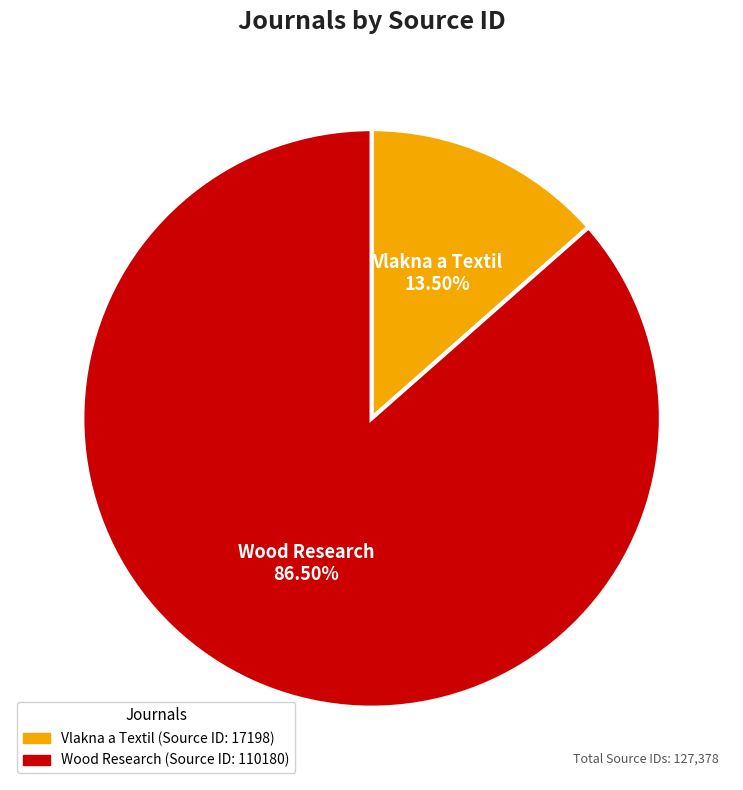

Is the sum of Vlakna a Textil and Wood Research greater than half?

Yes